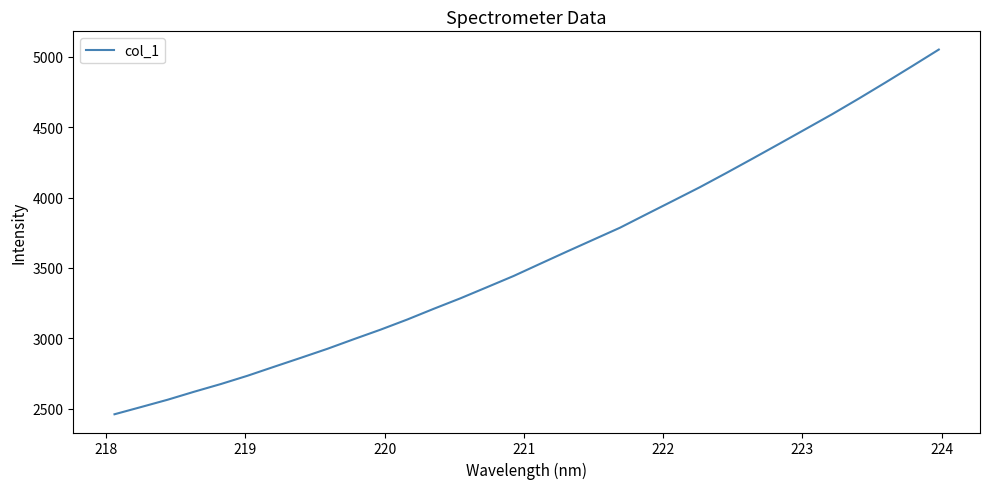

What is the minimum value shown in the chart?

2459.7